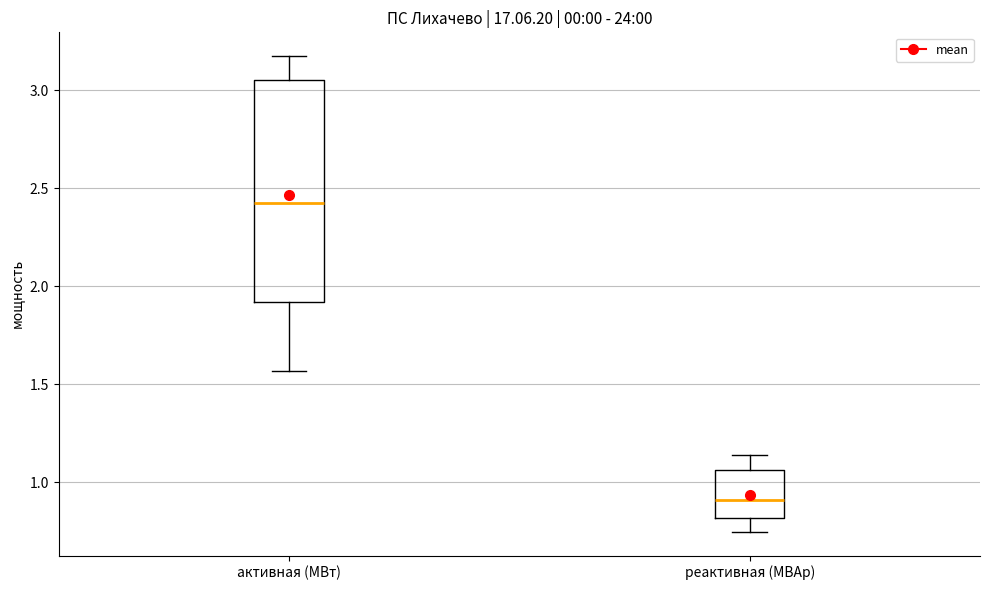

Reading left to right, read every box against the y-axis: the position of its median line, the range the box covers, and the ends of its whiskers. The values are not printed on the chart, so give them approximately, as read against the axis.

активная (МВт): median 2.45, box 1.90 to 3.05, whiskers 1.55 to 3.15
реактивная (МВАр): median 0.90, box 0.80 to 1.05, whiskers 0.75 to 1.15